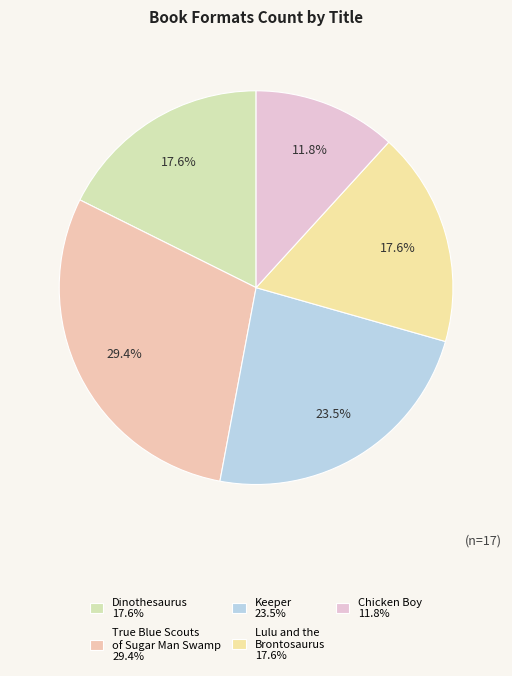

What is the largest slice in the pie chart?

True Blue Scouts of Sugar Man Swamp